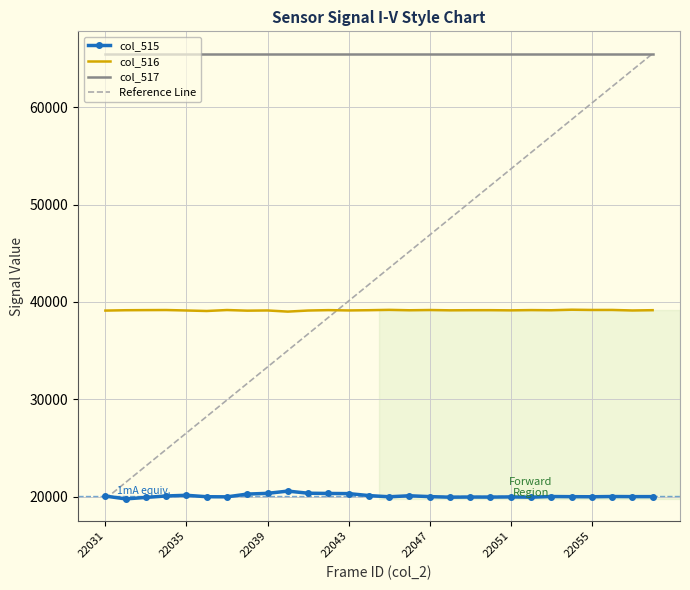

True or false: col_517 and col_515 cross at least once.

False